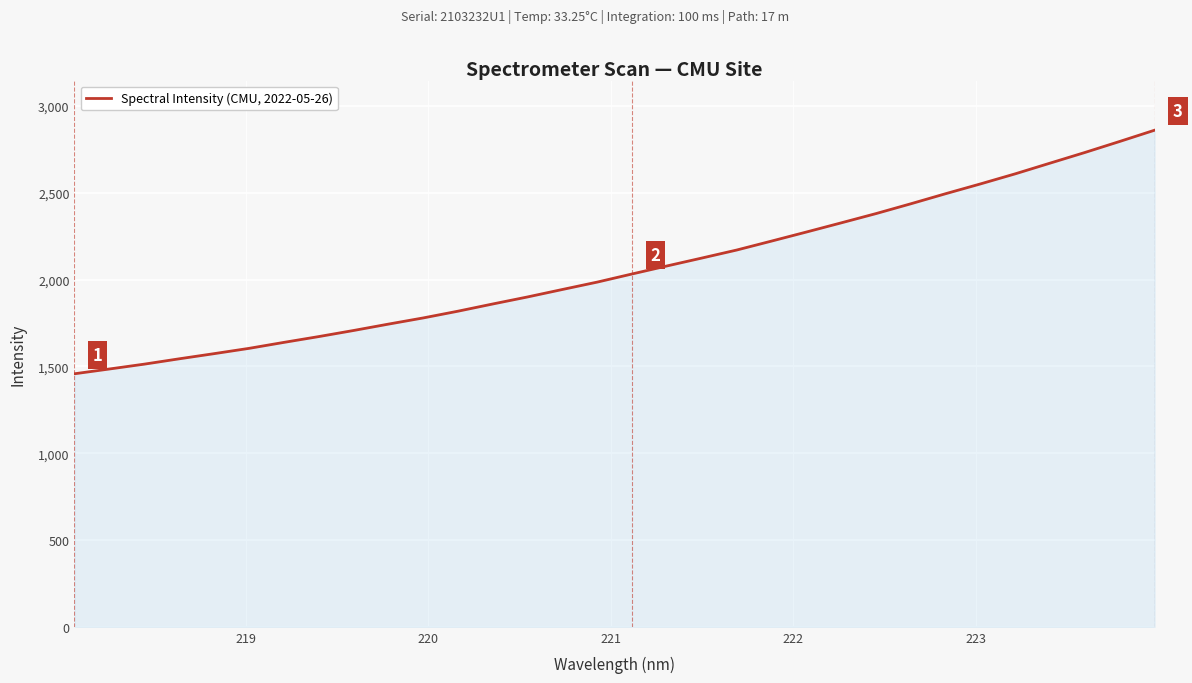

What is the minimum value shown in the chart?

1457.9